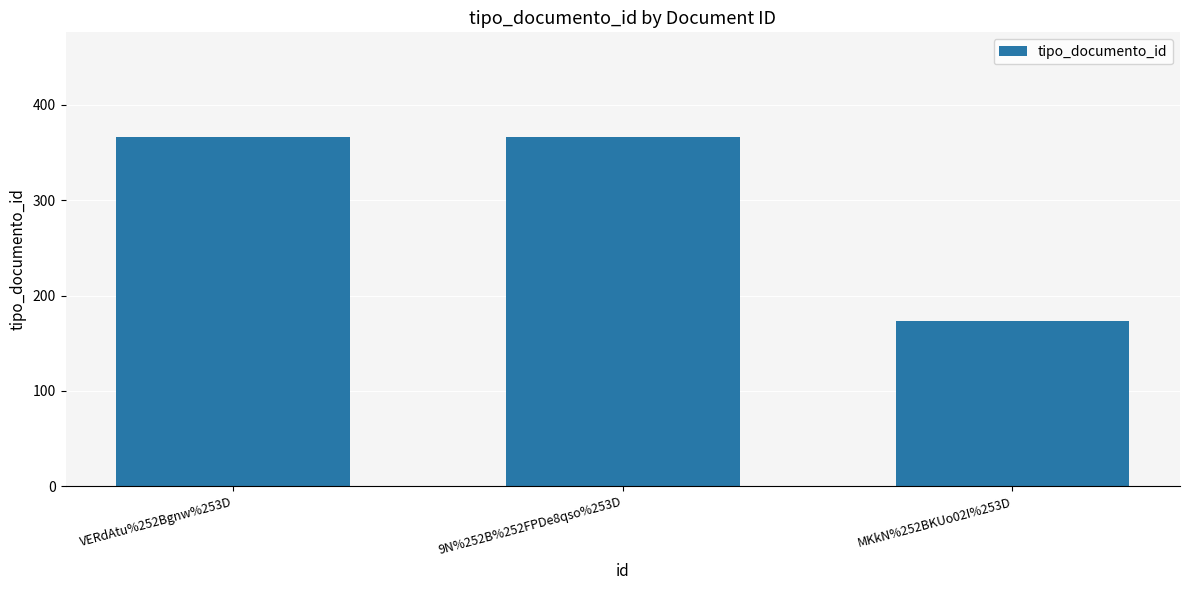

Is it true that the value at MKkN%252BKUo02I%253D is 173?

True